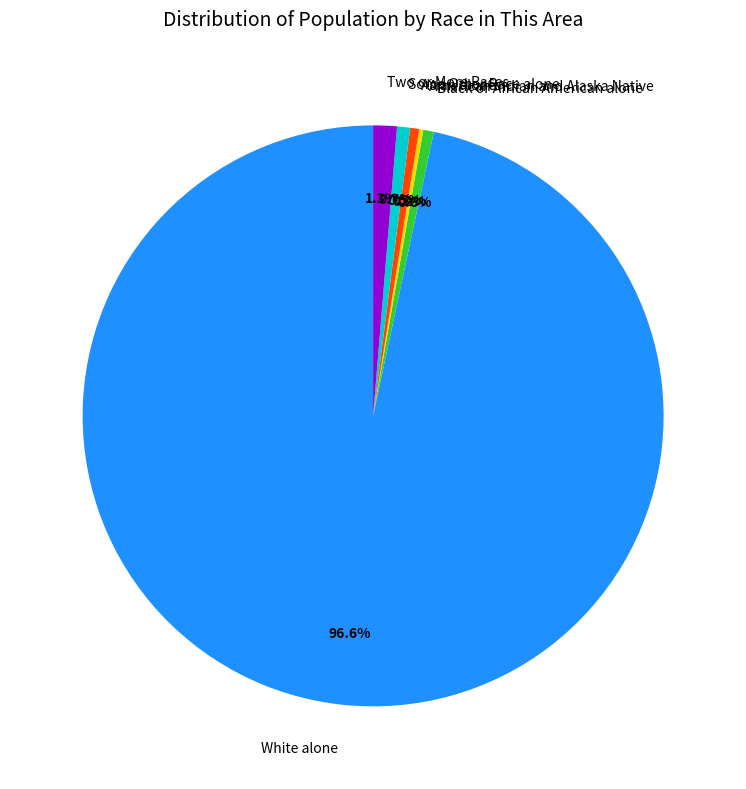

Which category accounts for the majority?

White alone